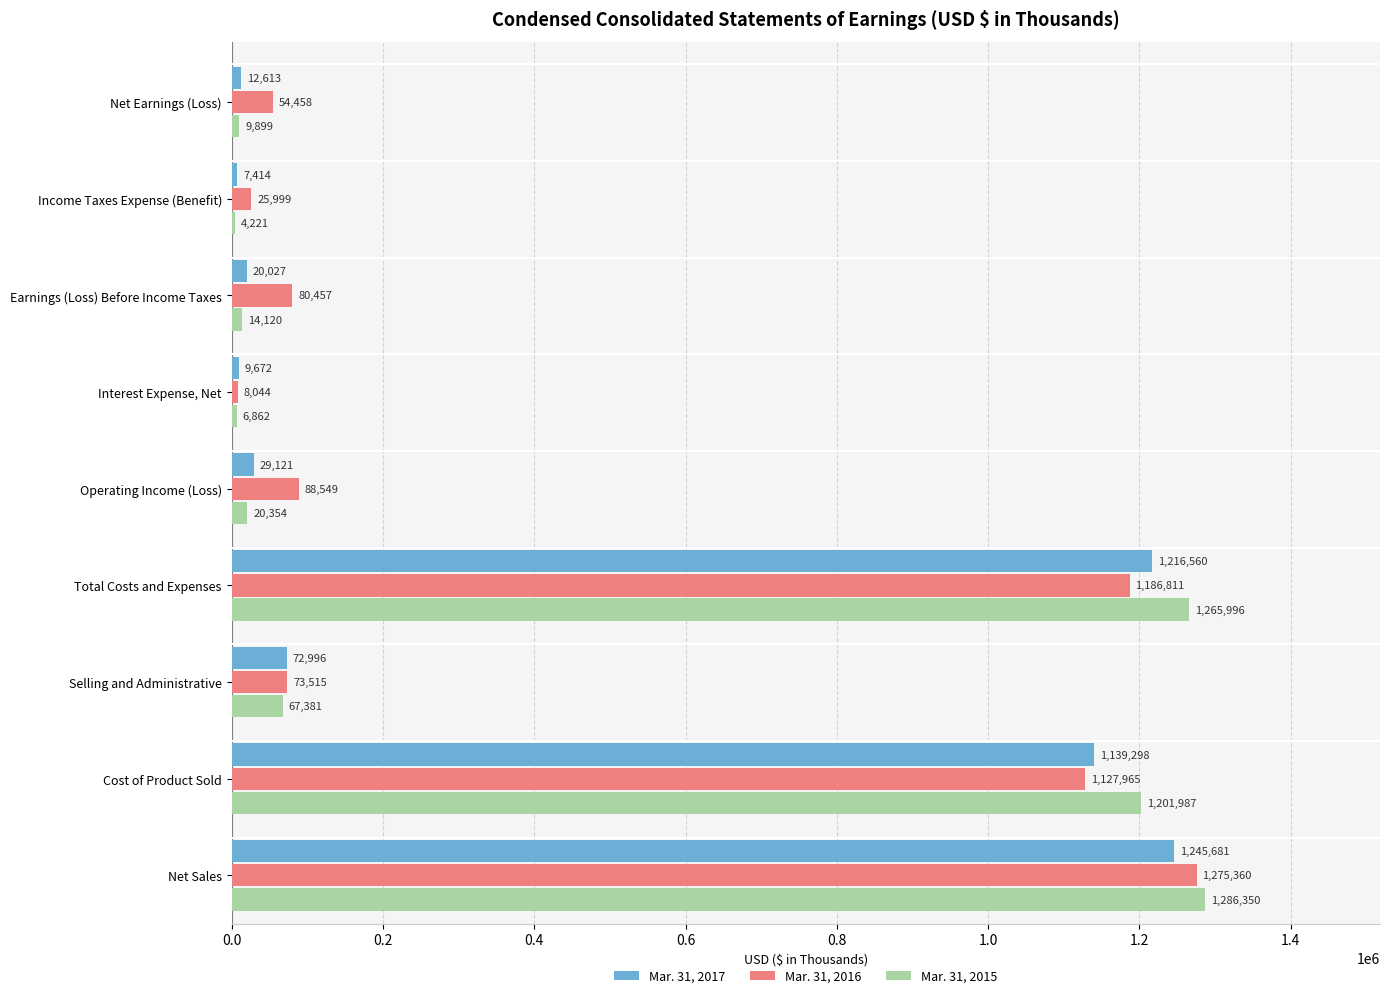

Count the number of data series in this chart.

3